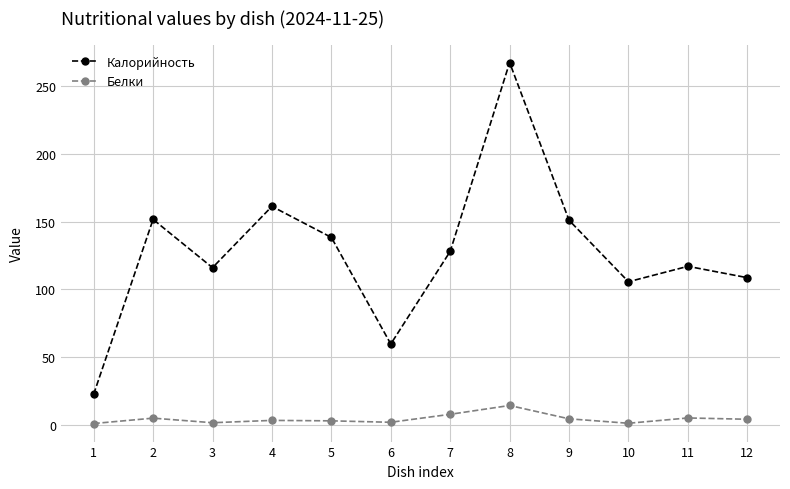

True or false: Белки and Калорийность cross at least once.

False